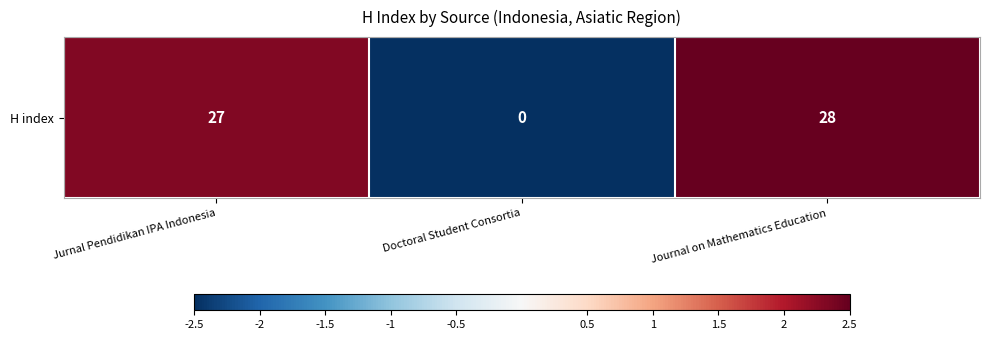

Is it true that the value at Jurnal Pendidikan IPA Indonesia is 0.7?

False